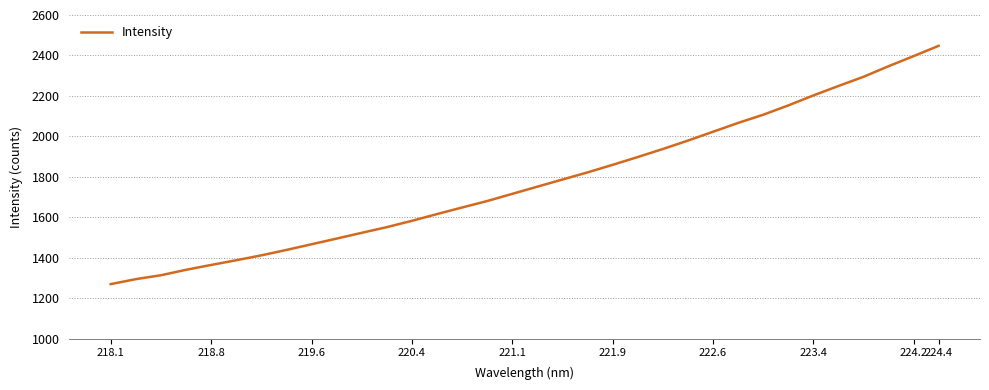

Is this an area chart (filled region under the line)?

No